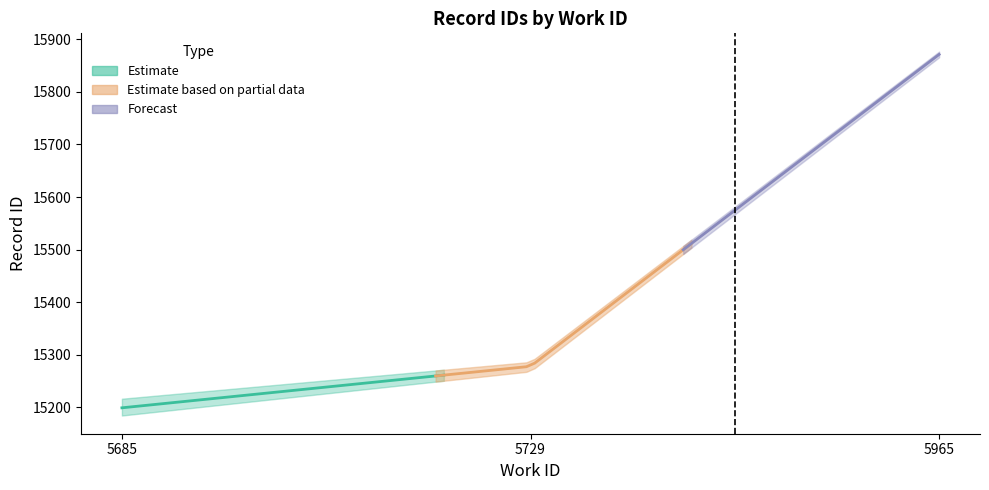

Where does the work_id series first go above 5729?

5965